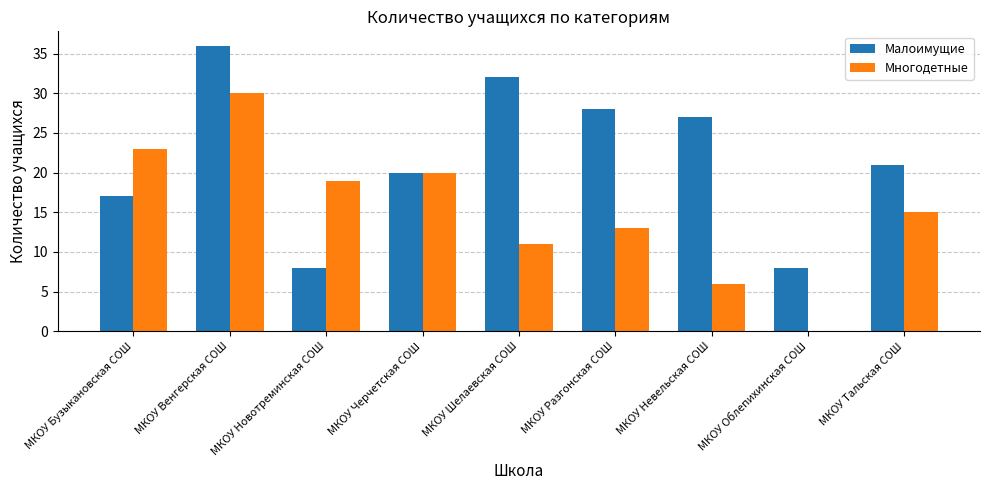

Which category has the highest value across all series?

МКОУ Венгерская СОШ